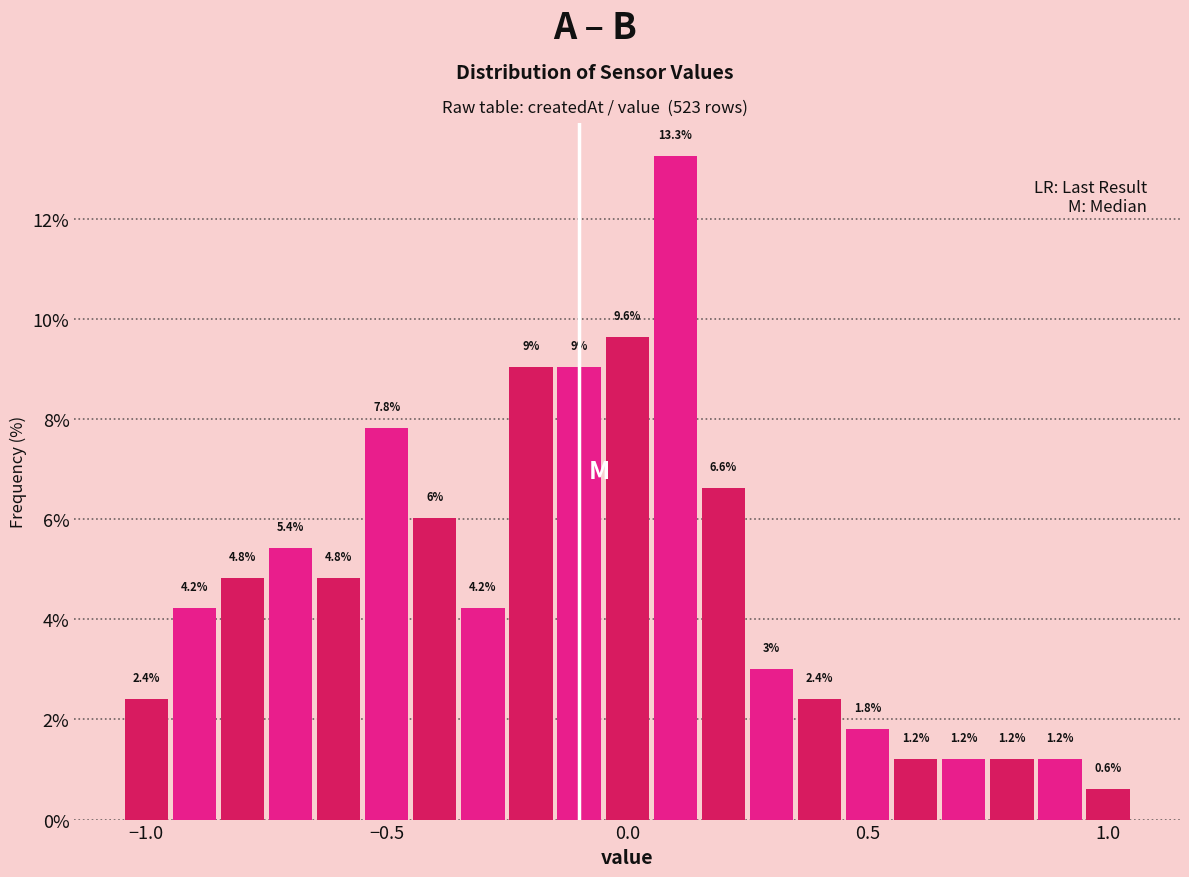

Read against the x-axis, roughly where is the centre of the tallest bar?

0.10